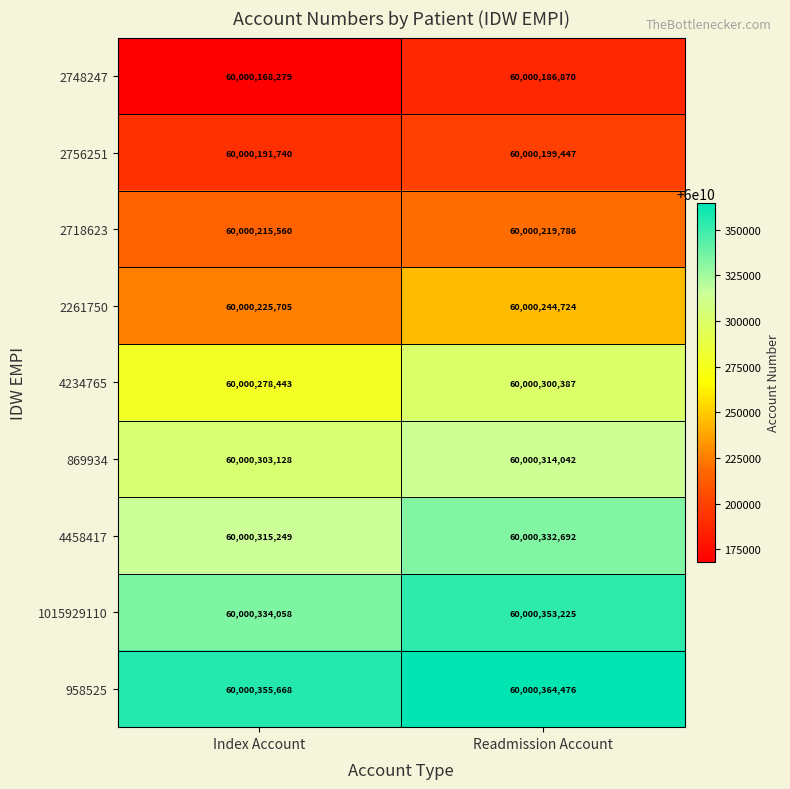

What is the difference between the highest and lowest values at Index Account?

187389